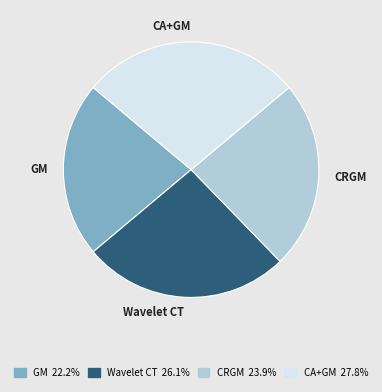

What is the smallest slice in the pie chart?

GM